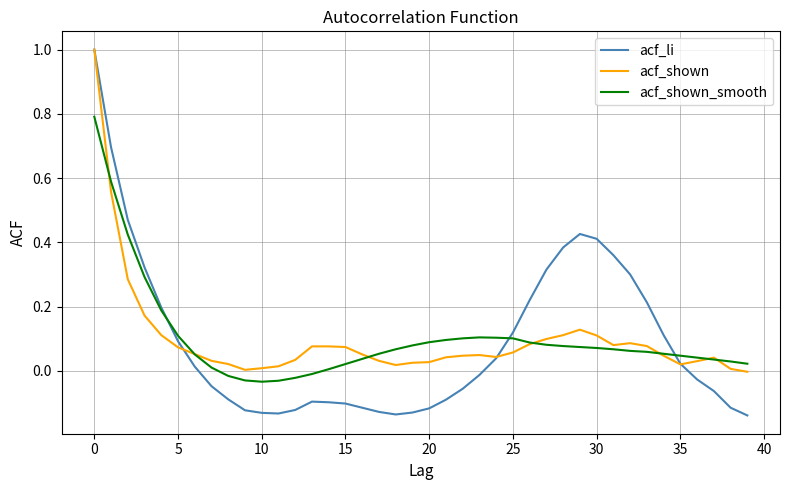

After their last crossing, which series has the higher values: acf_li or acf_shown_smooth?

acf_shown_smooth